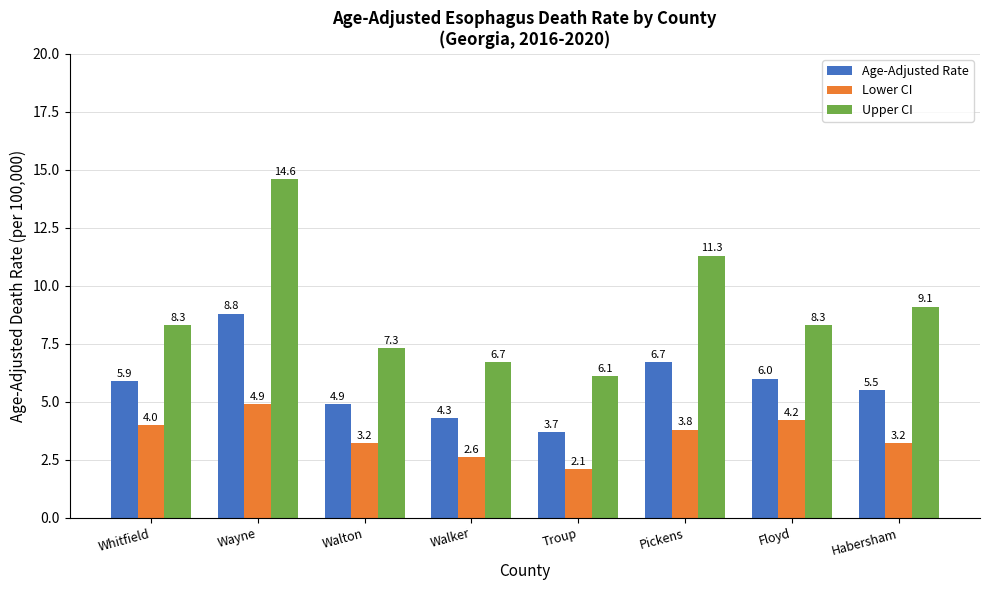

Reading left to right, transcribe all the data shown in this chart.

Age-Adjusted Rate: Whitfield=5.9	Wayne=8.8	Walton=4.9	Walker=4.3	Troup=3.7	Pickens=6.7	Floyd=6.0	Habersham=5.5
Lower CI: Whitfield=4.0	Wayne=4.9	Walton=3.2	Walker=2.6	Troup=2.1	Pickens=3.8	Floyd=4.2	Habersham=3.2
Upper CI: Whitfield=8.3	Wayne=14.6	Walton=7.3	Walker=6.7	Troup=6.1	Pickens=11.3	Floyd=8.3	Habersham=9.1